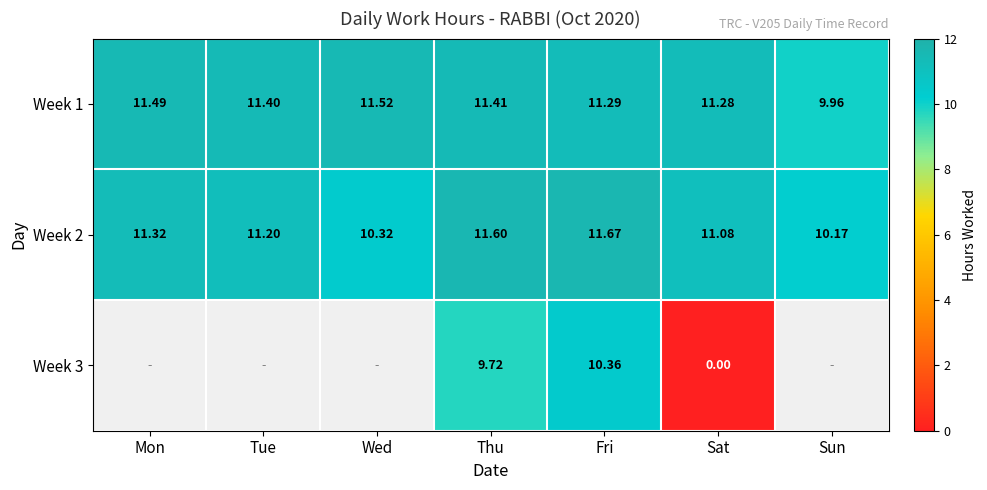

The value of Week 1 at Fri is 6.7. True or false?

False